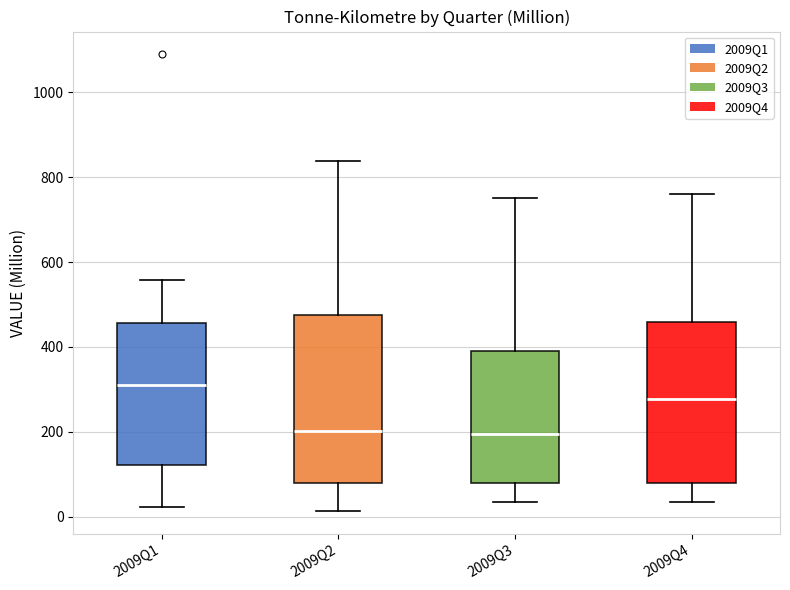

Reading left to right, transcribe this box plot: for each box, give where its median line is, the range the box spans, and where its two whiskers end, as read against the y-axis. The values are not printed on the chart, so give them approximately, as read against the axis.

2009Q1: median 320, box 120 to 460, whiskers 20 to 560
2009Q2: median 200, box 80 to 480, whiskers 20 to 840
2009Q3: median 200, box 80 to 400, whiskers 40 to 760
2009Q4: median 280, box 80 to 460, whiskers 40 to 760